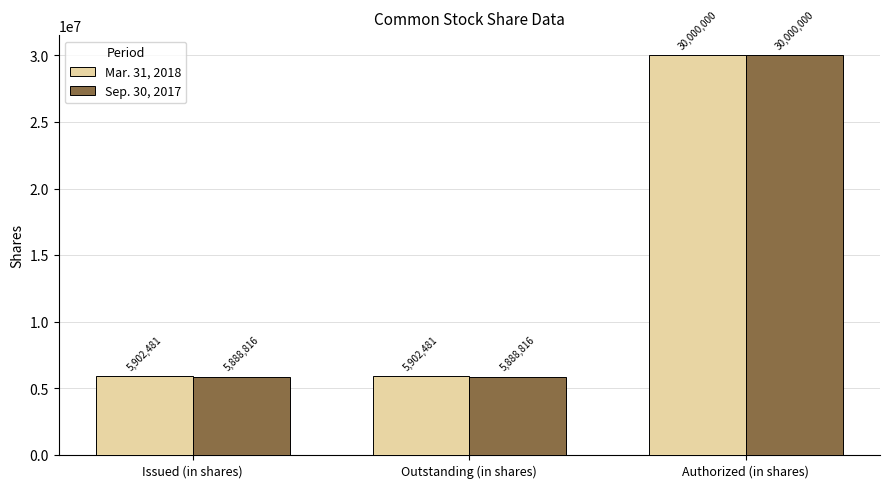

Which series has the largest total across all categories?

Mar. 31, 2018